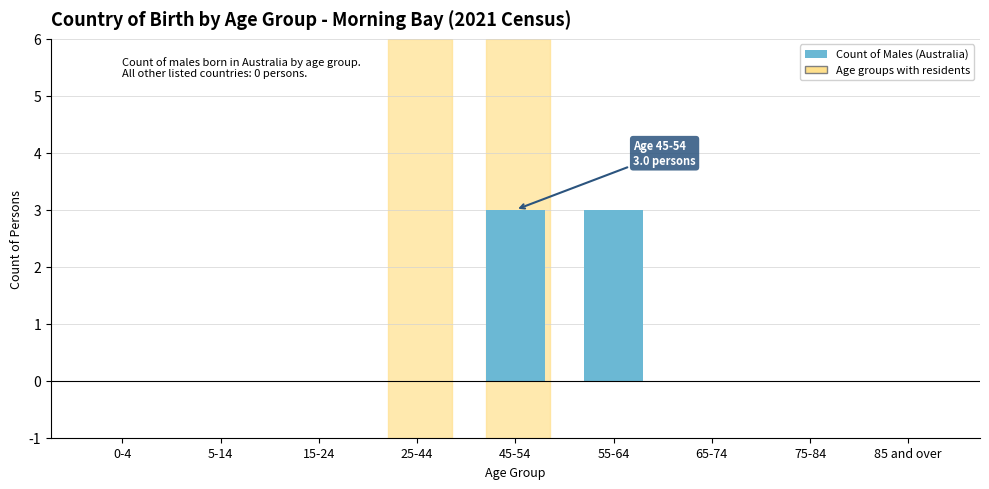

Reading right to left, extract all data points from this chart.

85 and over=0	75-84=0	65-74=0	55-64=3	45-54=3	25-44=0	15-24=0	5-14=0	0-4=0